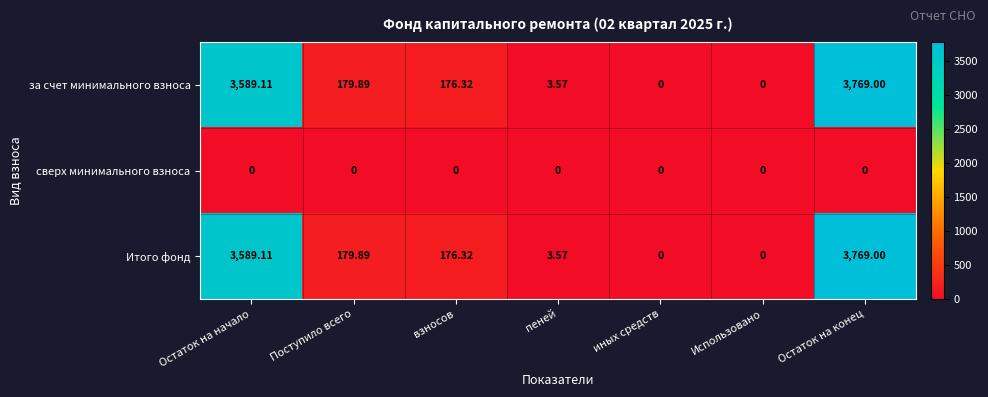

Is the value of Итого фонд at Поступило всего greater than the value of сверх минимального взноса at иных средств?

Yes